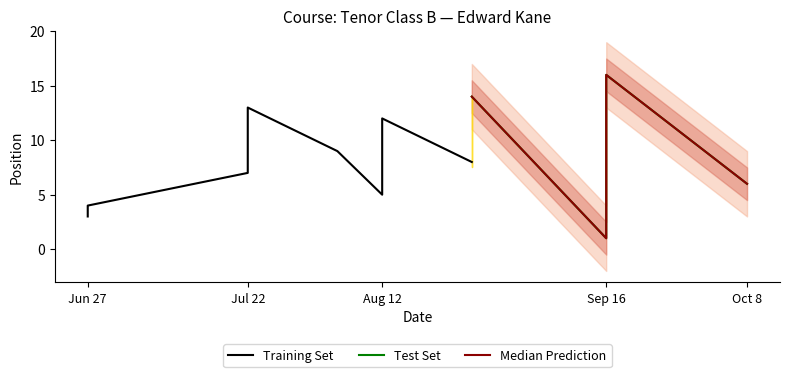

Is this an area chart (filled region under the line)?

No